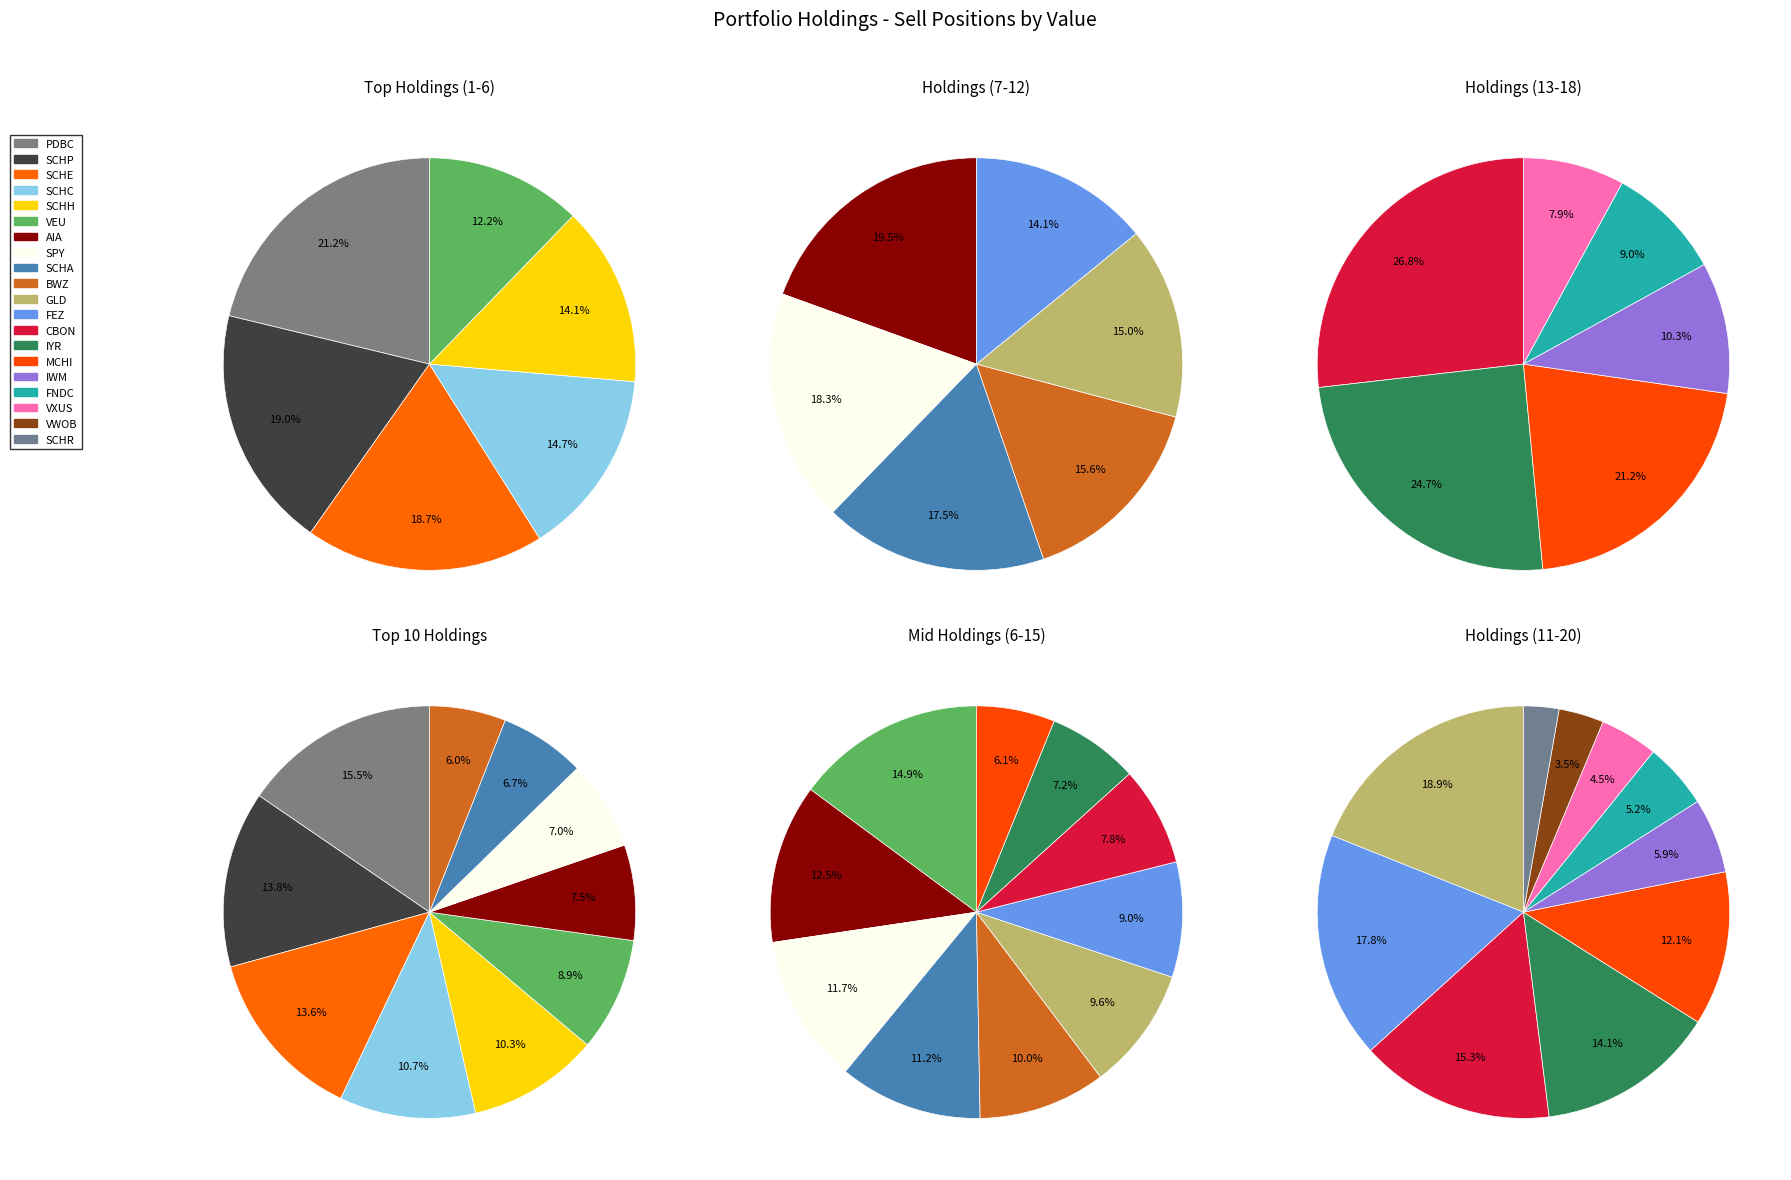

Which slice is the largest?

PDBC